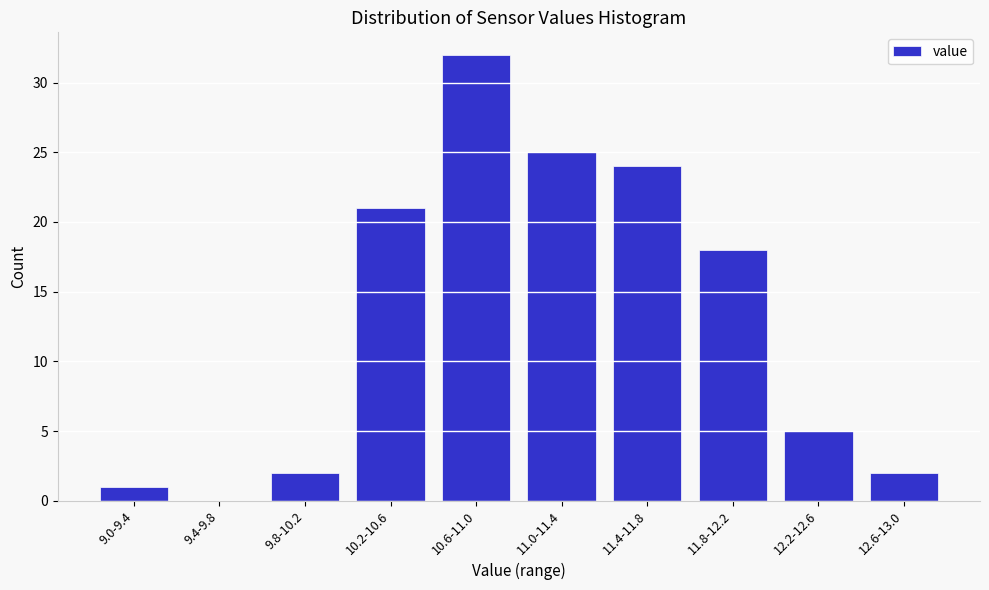

Reading left to right, transcribe all the data shown in this chart.

9.0-9.4=1	9.4-9.8=0	9.8-10.2=2	10.2-10.6=21	10.6-11.0=32	11.0-11.4=25	11.4-11.8=24	11.8-12.2=18	12.2-12.6=5	12.6-13.0=2